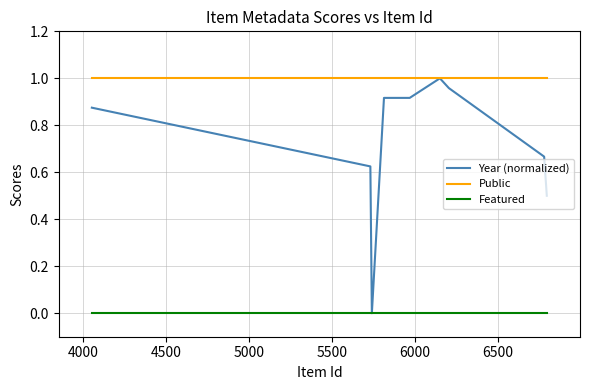

Which series has the largest total across all categories?

Public